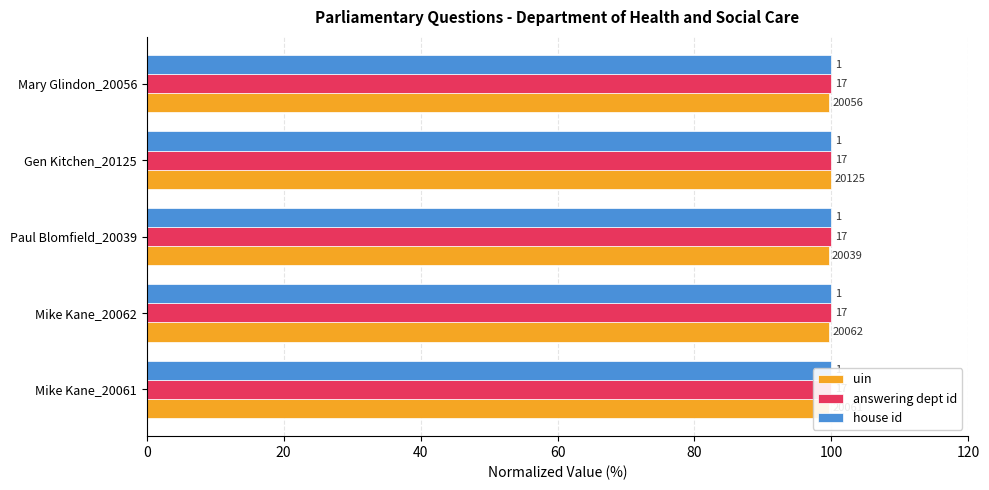

What is the sum of the uin values at 20 and 0?

199.4